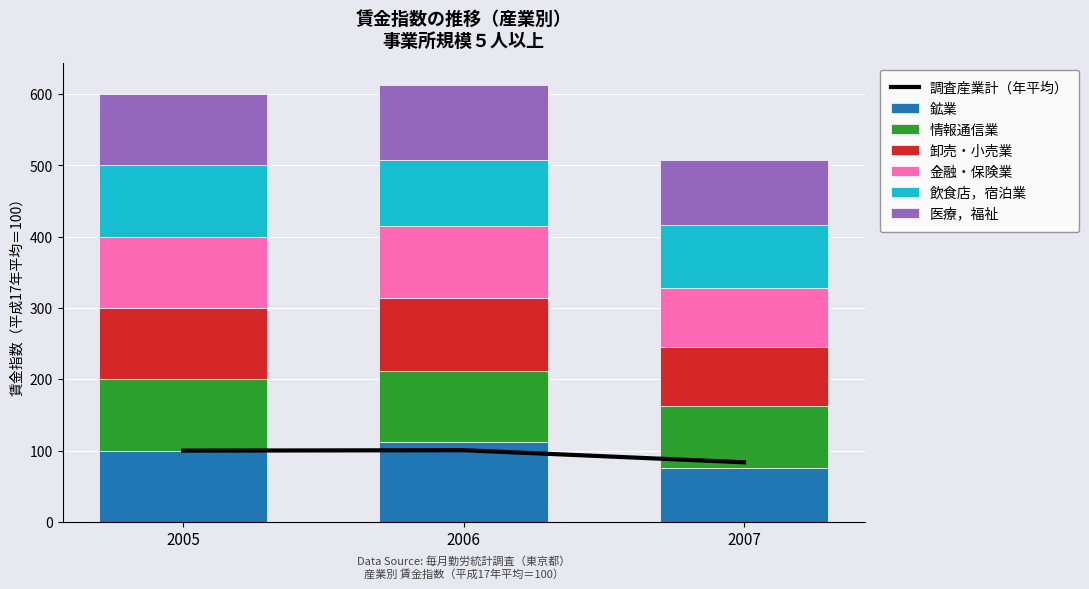

What is the difference between the highest and lowest values at 2007?

16.8